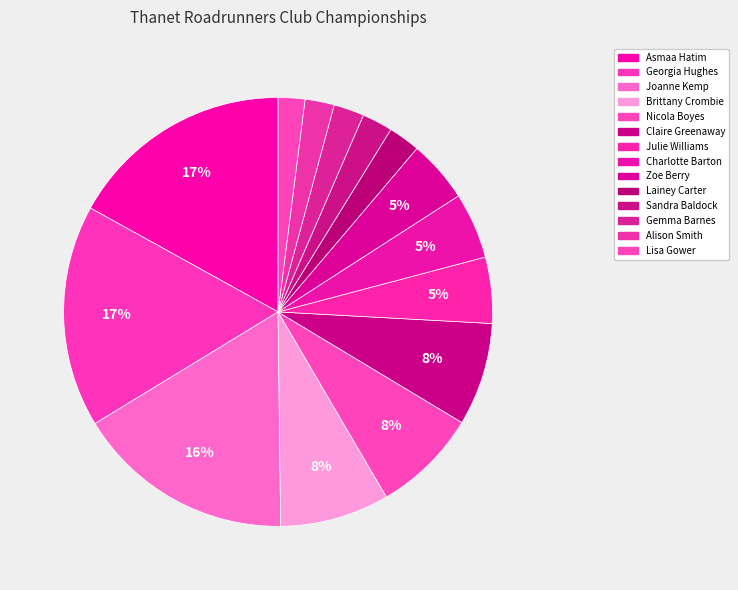

To the nearest percent, what portion does Julie Williams represent?

5%